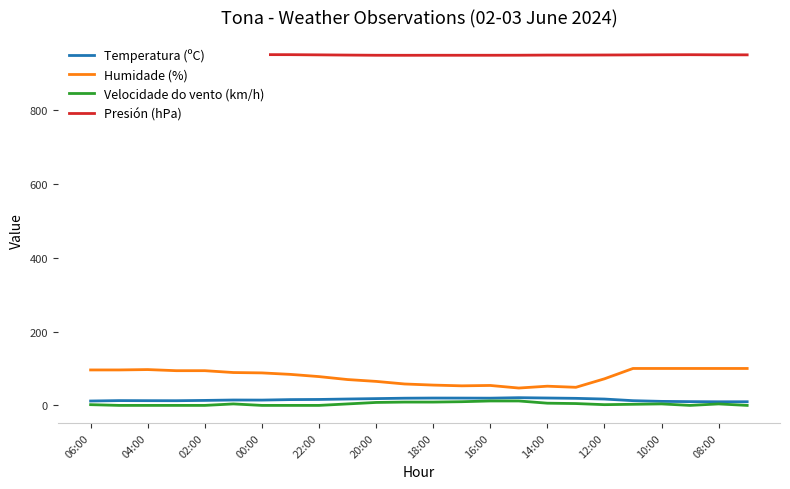

What is the highest value of the Temperatura (ºC) series?

20.9